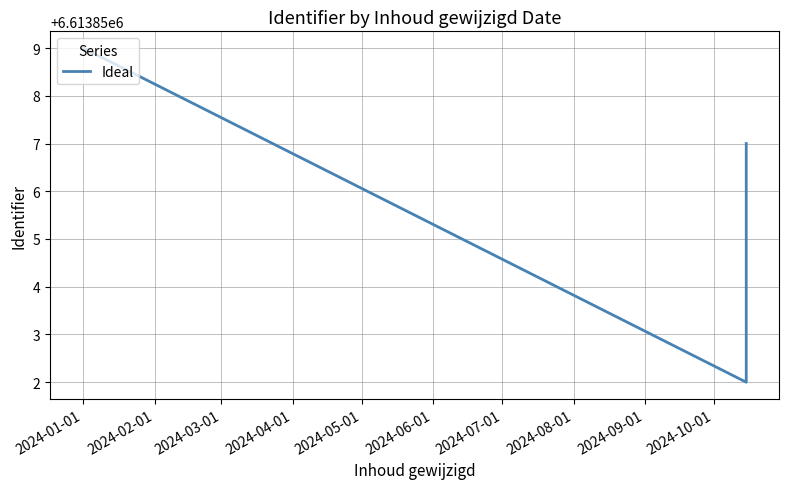

What is the difference between the second highest and second lowest values?

2